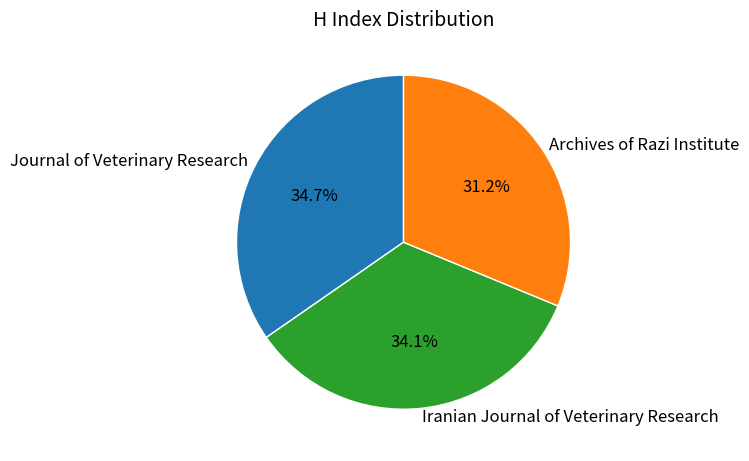

Which slice is the largest?

Journal of Veterinary Research